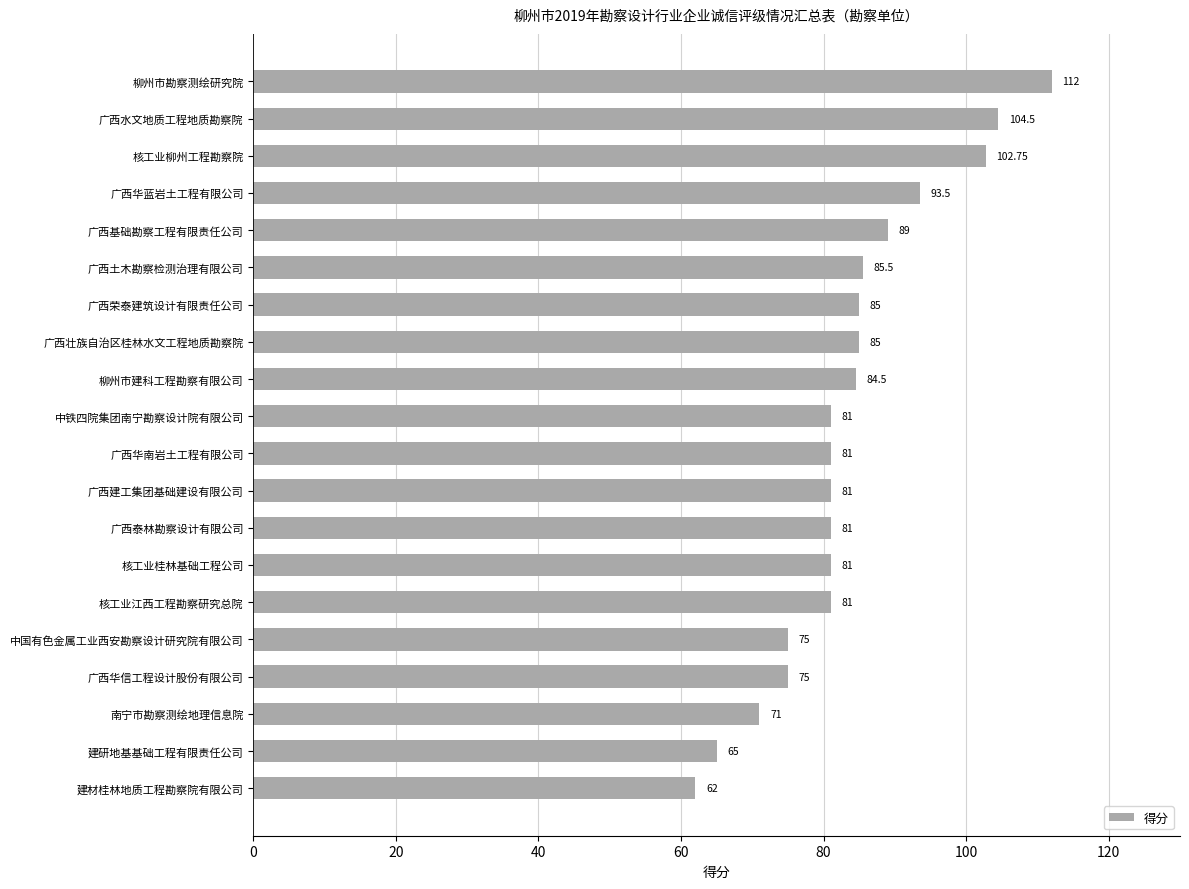

What is the maximum value shown in the chart?

112.0